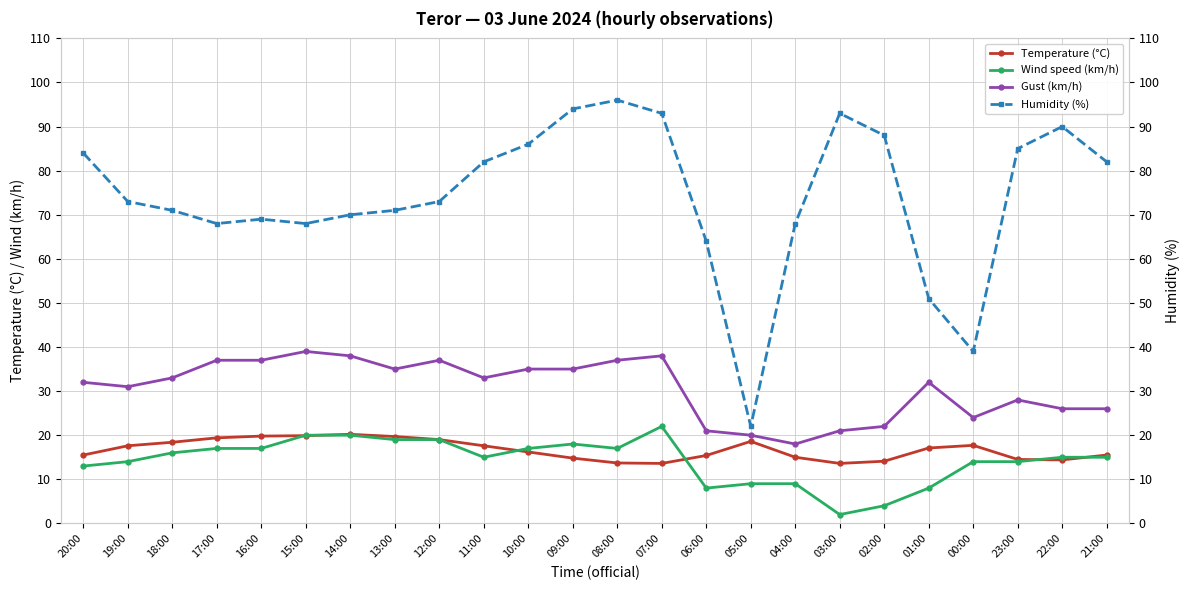

The Wind speed (km/h) series shows 15.0 at 22:00. True or false?

True